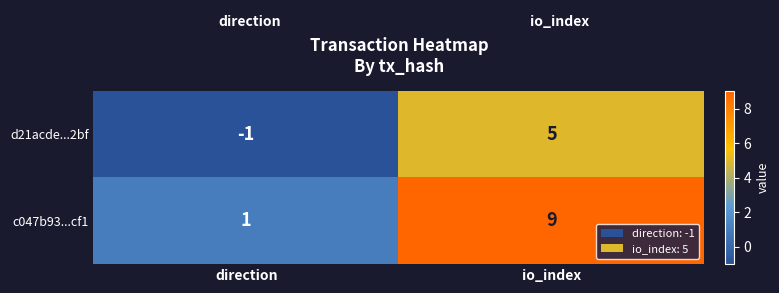

Rank the series by their average value, from highest to lowest.

c047b93...cf1, d21acde...2bf